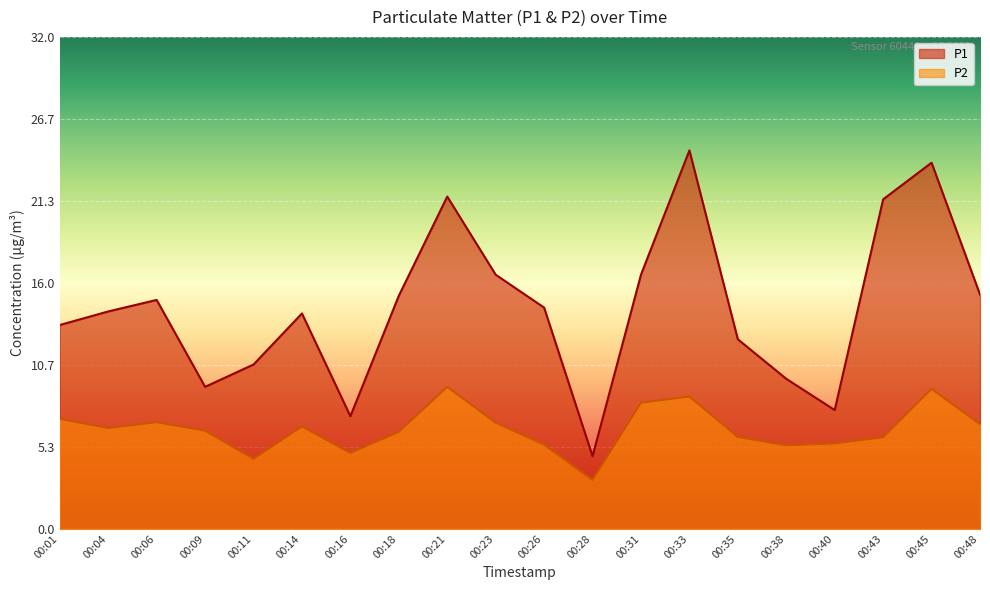

What is the value of the P2 point at the 10th from the left?

6.9